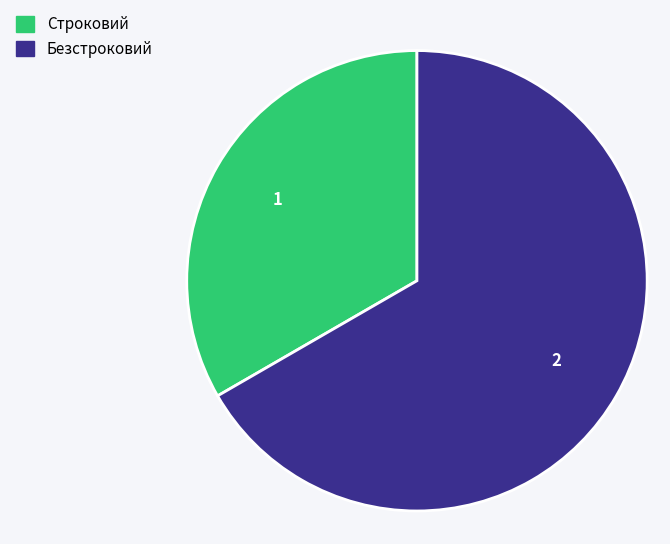

Which category accounts for the majority?

Безстроковий